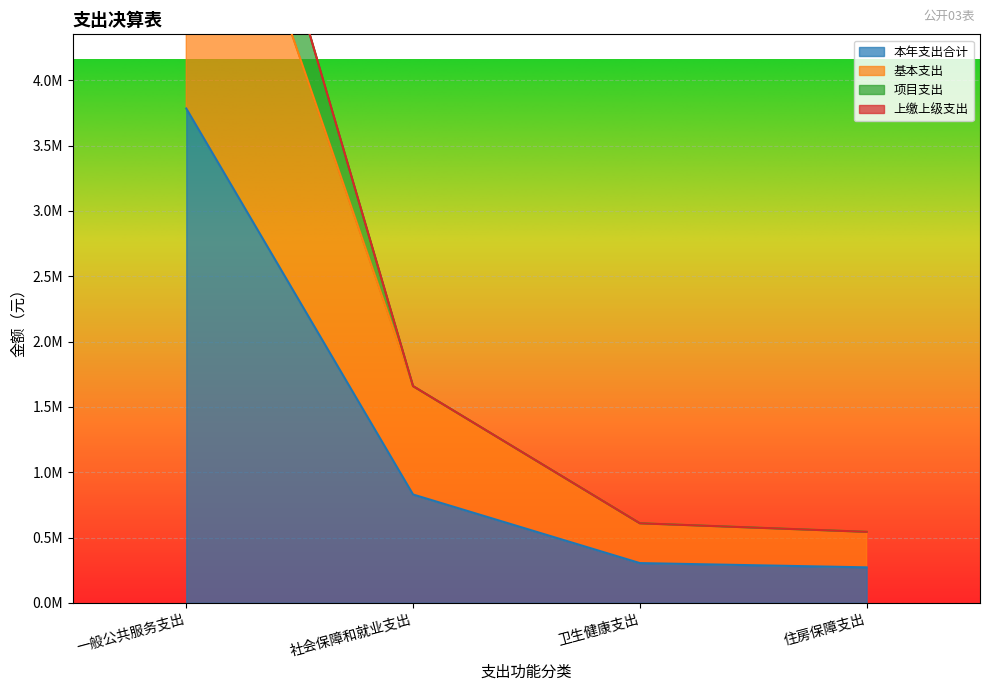

True or false: 本年支出合计 has a value of 271894.1 at 住房保障支出.

True